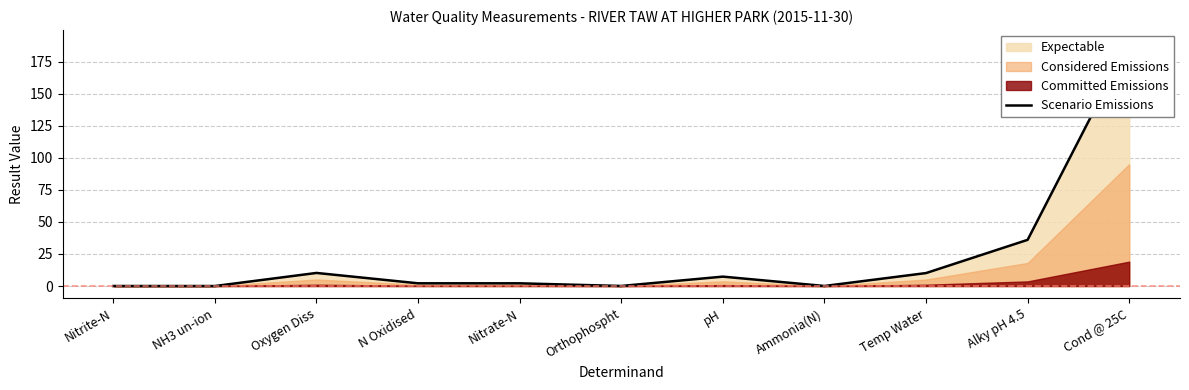

Rank the categories by value from highest to lowest.

Cond @ 25C, Alky pH 4.5, Oxygen Diss, Temp Water, pH, N Oxidised, Nitrate-N, Orthophospht, Ammonia(N), Nitrite-N, NH3 un-ion